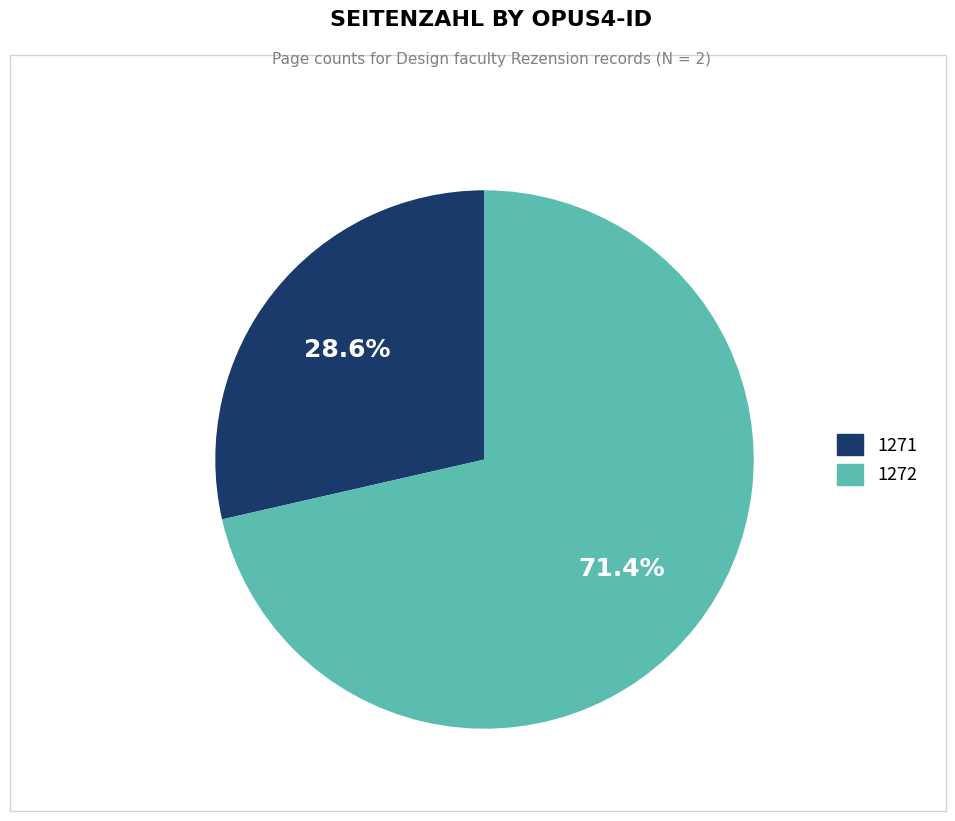

Rank the categories by value from highest to lowest.

1272, 1271